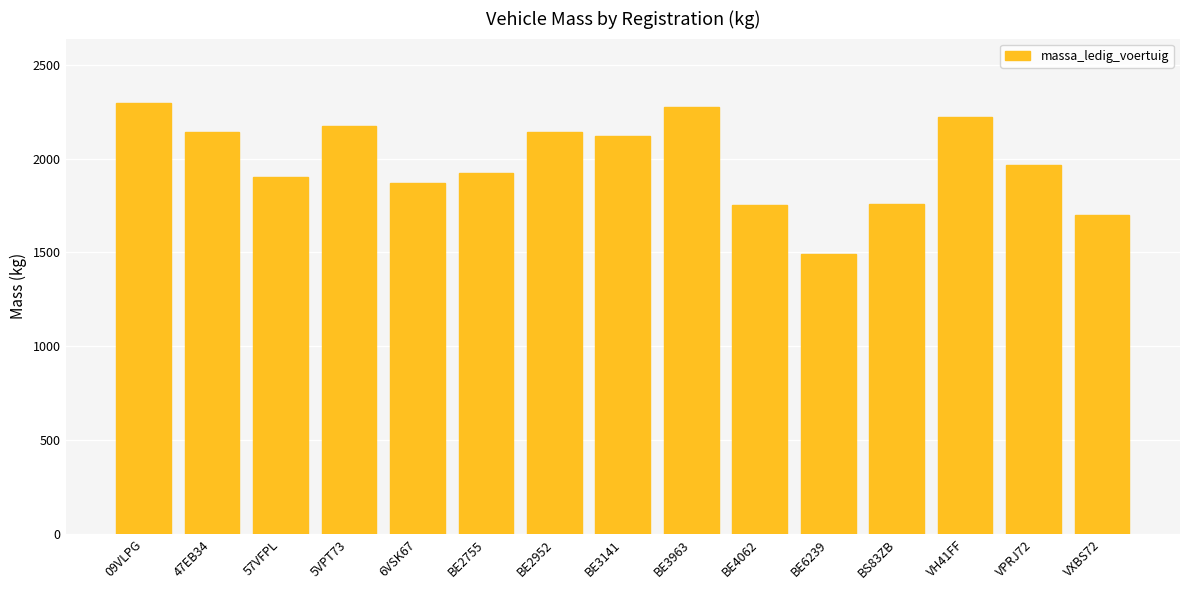

What is the average value?

1982